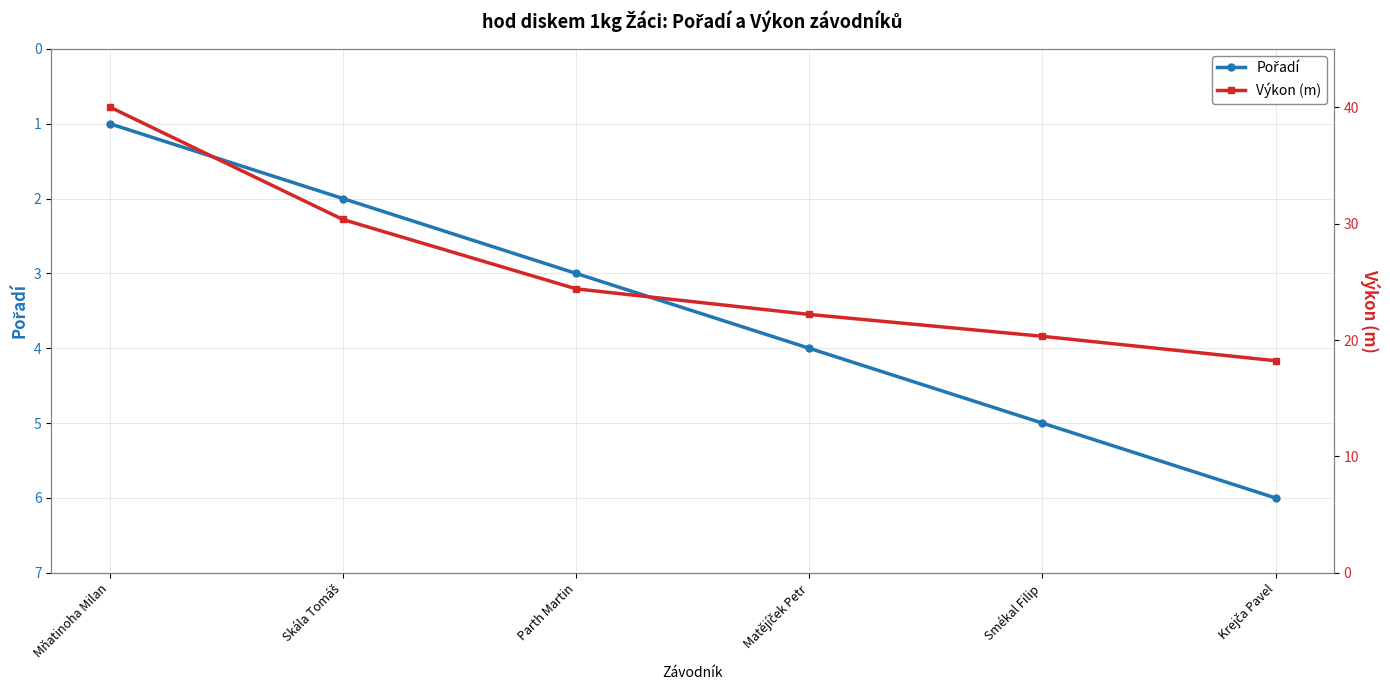

What position from the left is Parth Martin?

3